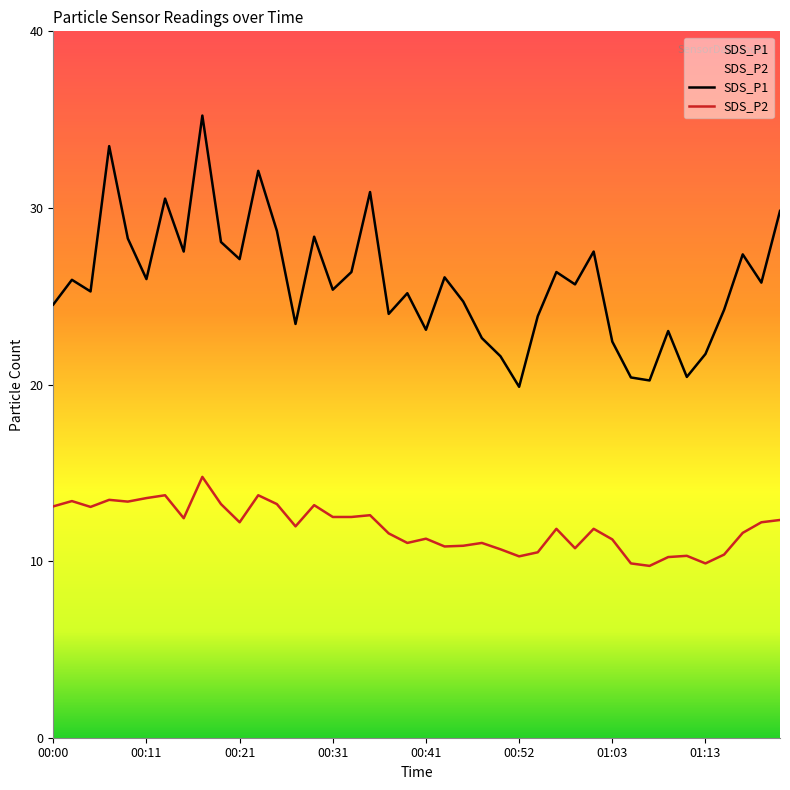

What is the approximate value of SDS_P1 at 31?

20.4